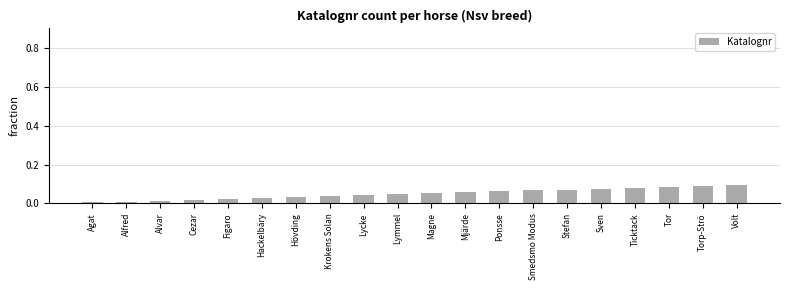

True or false: the data shows 0.1 at Sven.

True